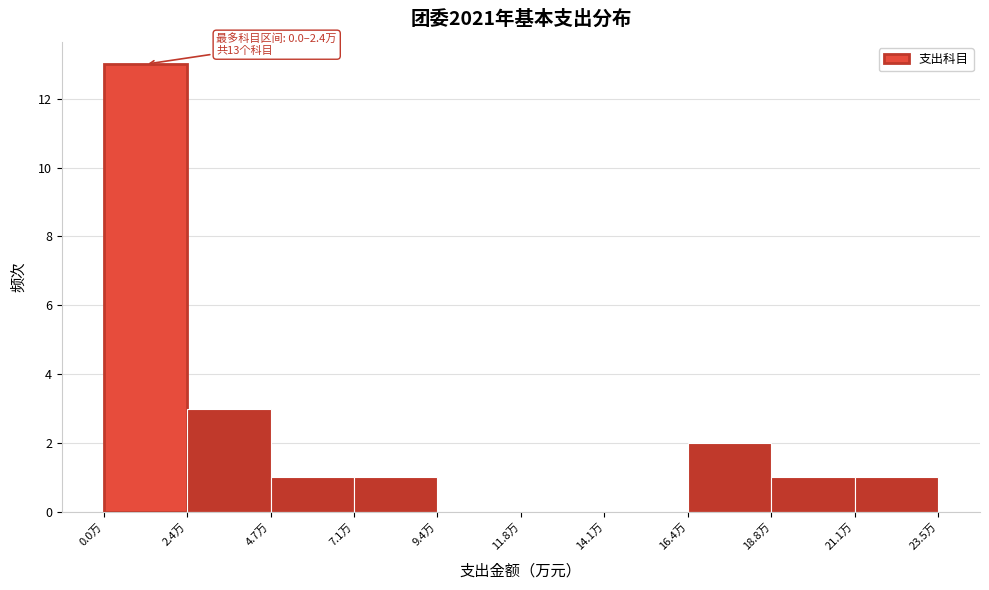

Which range on the x-axis has the tallest bar?

0.0 to 2.5